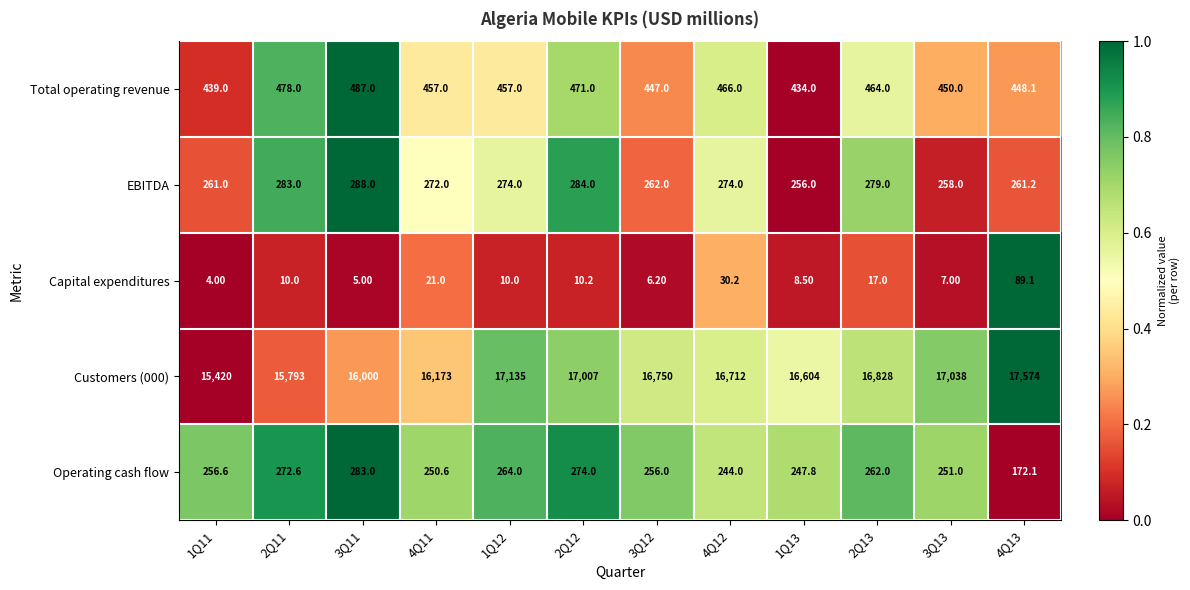

Between 2Q11 and 3Q12, which series saw the biggest shift?

Customers (000)